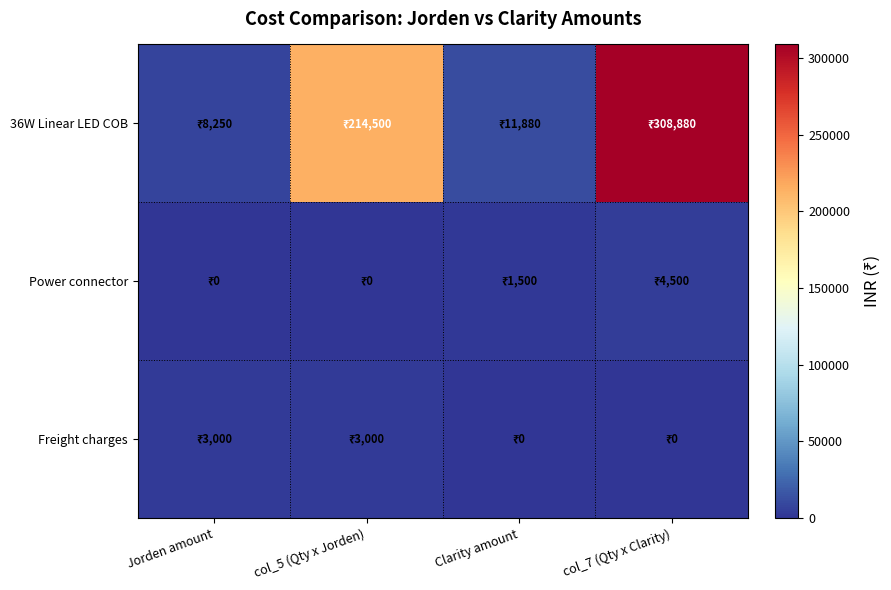

What is the total value across all series at col_7 (Qty x Clarity)?

313380